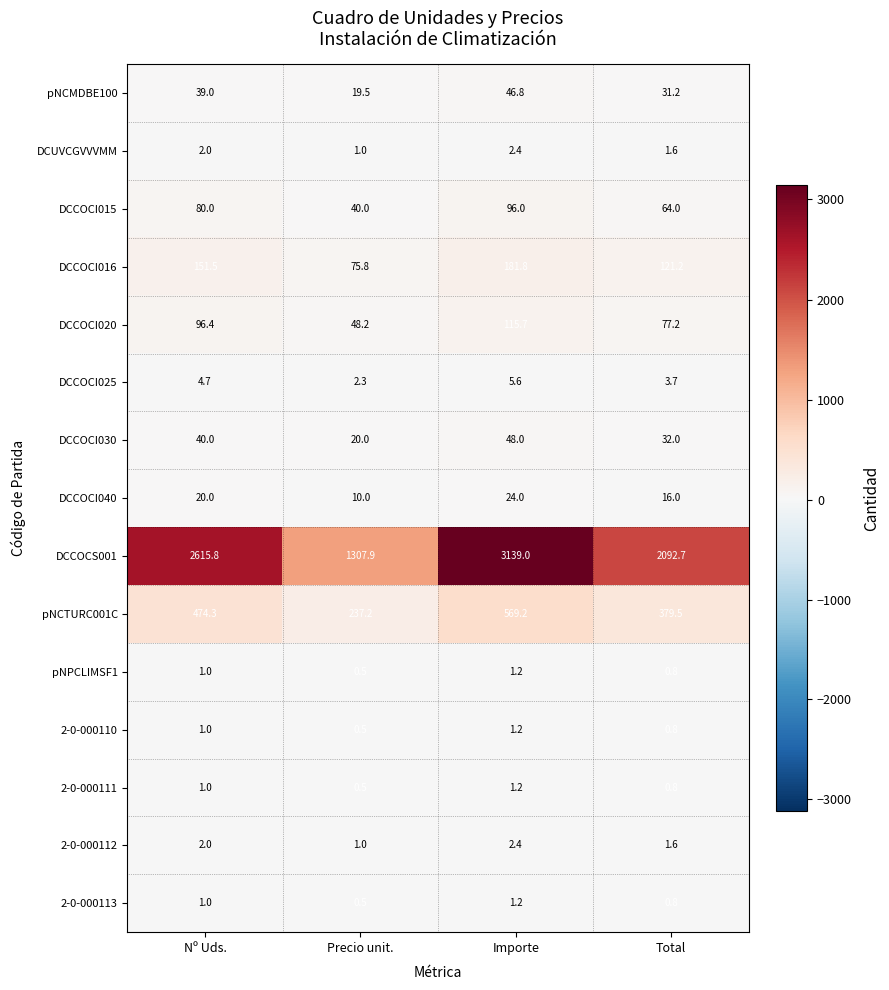

What is the greatest value displayed?

3139.0